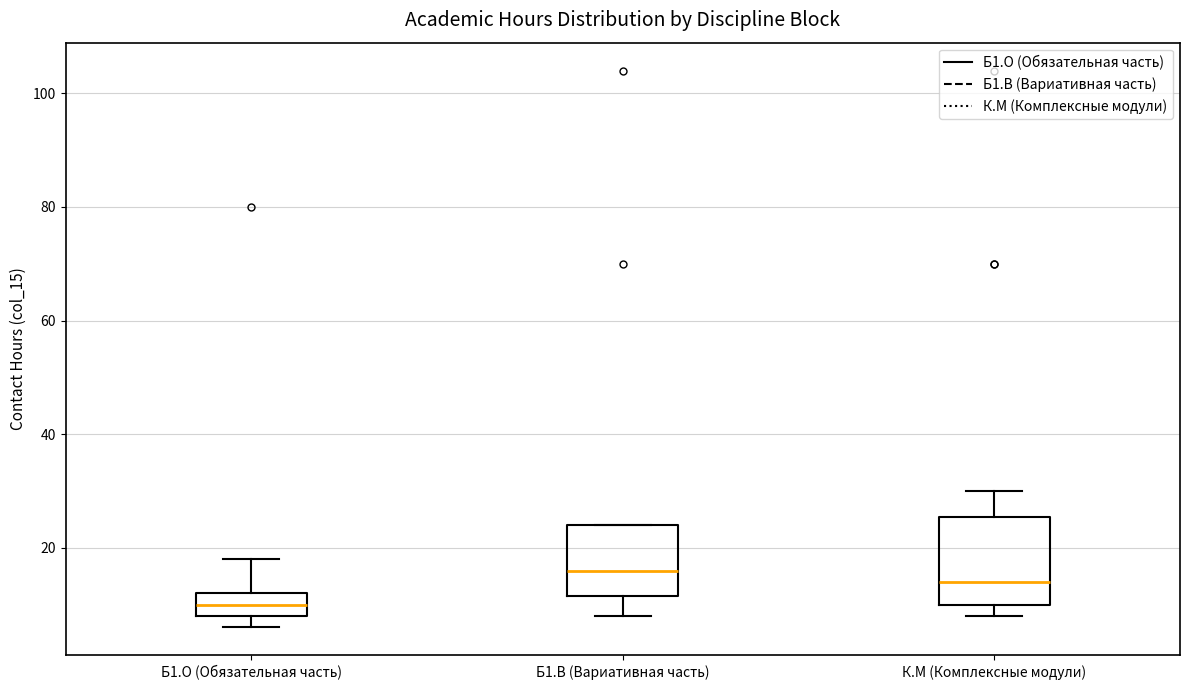

Which box is the tallest, from its lower edge to its upper edge?

К.М (Комплексные модули)